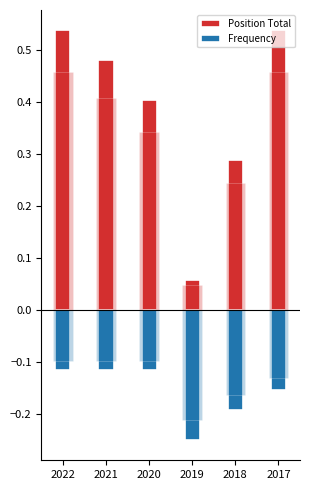

What is the total value across all series at 2021?

0.4